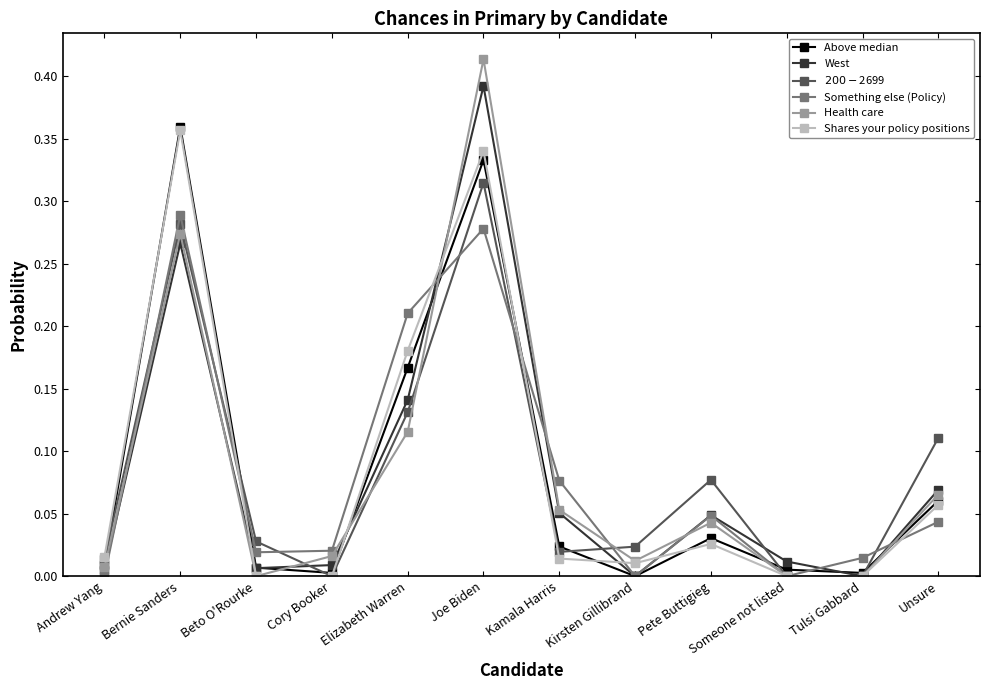

At which category is the sum across all series the highest?

Joe Biden